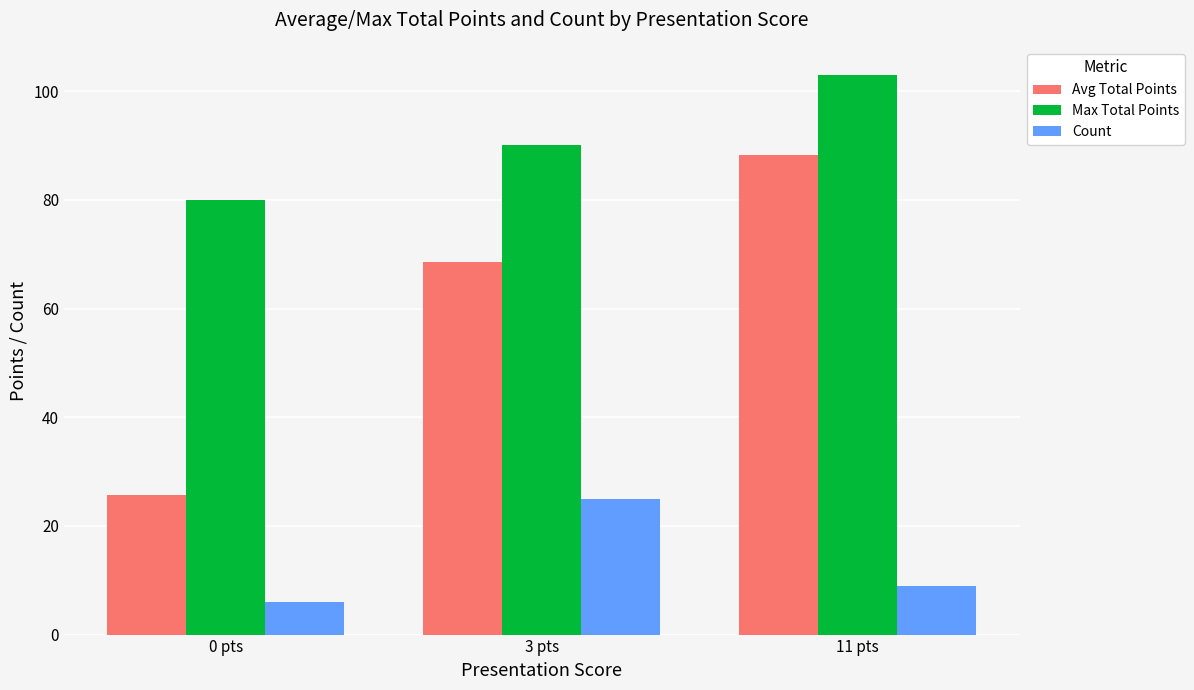

At 0 pts, list the series in order from smallest to largest.

Count, Avg Total Points, Max Total Points